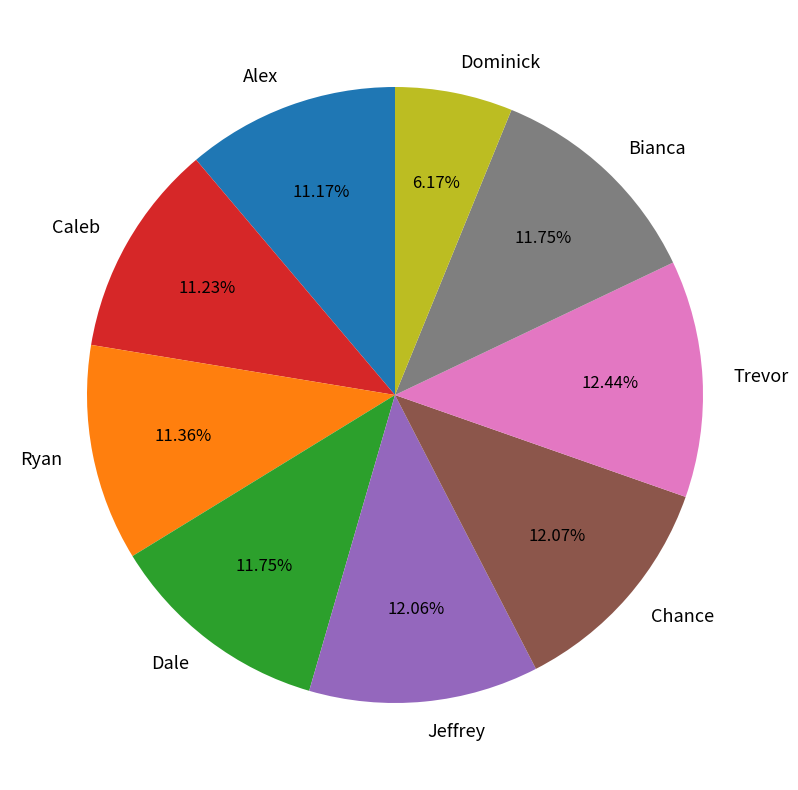

Approximately how many times larger is the value at Chance compared to Caleb?

1.1